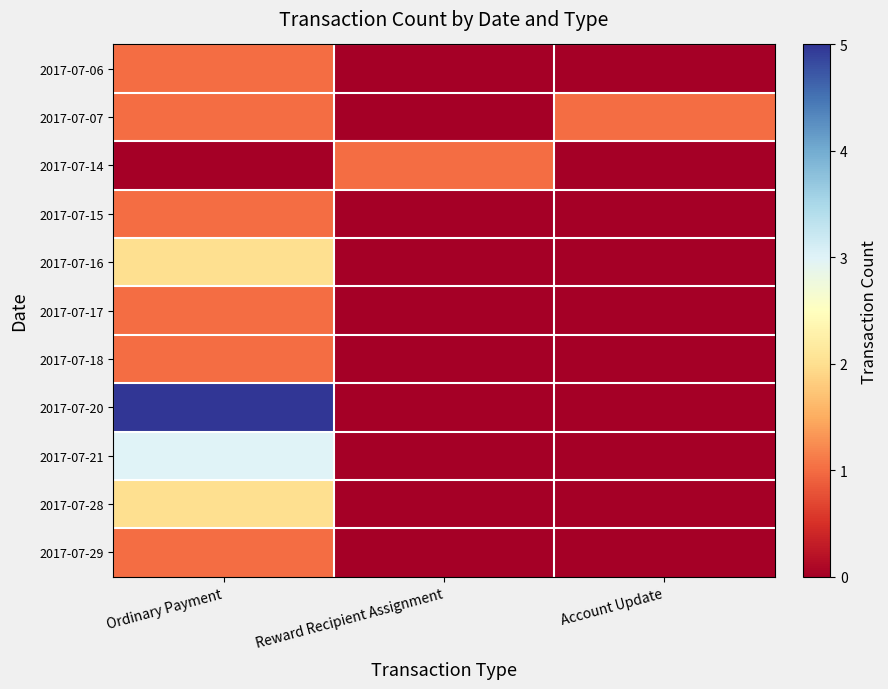

List the series in order of their peak value, highest first.

2017-07-20, 2017-07-21, 2017-07-16, 2017-07-28, 2017-07-06, 2017-07-07, 2017-07-14, 2017-07-15, 2017-07-17, 2017-07-18, 2017-07-29